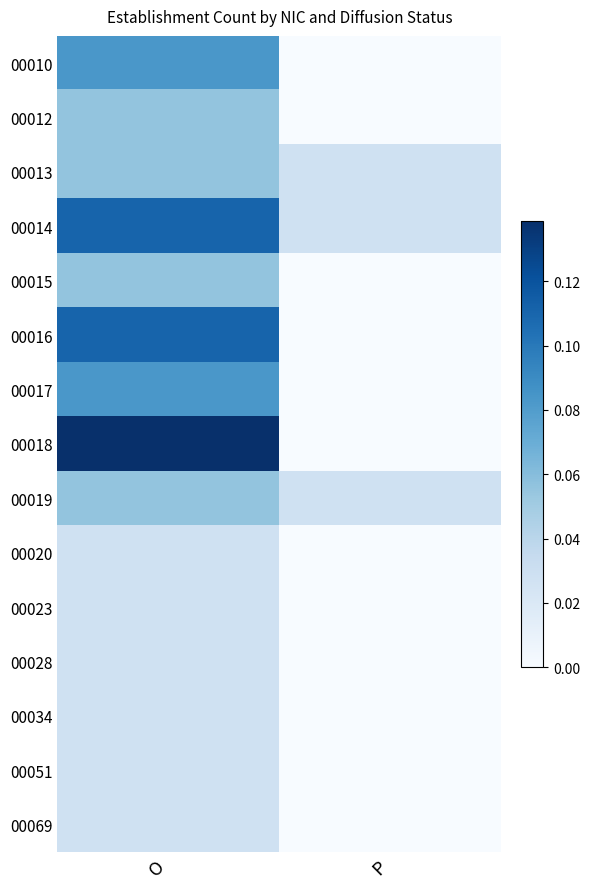

At P, list the series in order from smallest to largest.

00010, 00012, 00015, 00016, 00017, 00018, 00020, 00023, 00028, 00034, 00051, 00069, 00013, 00014, 00019